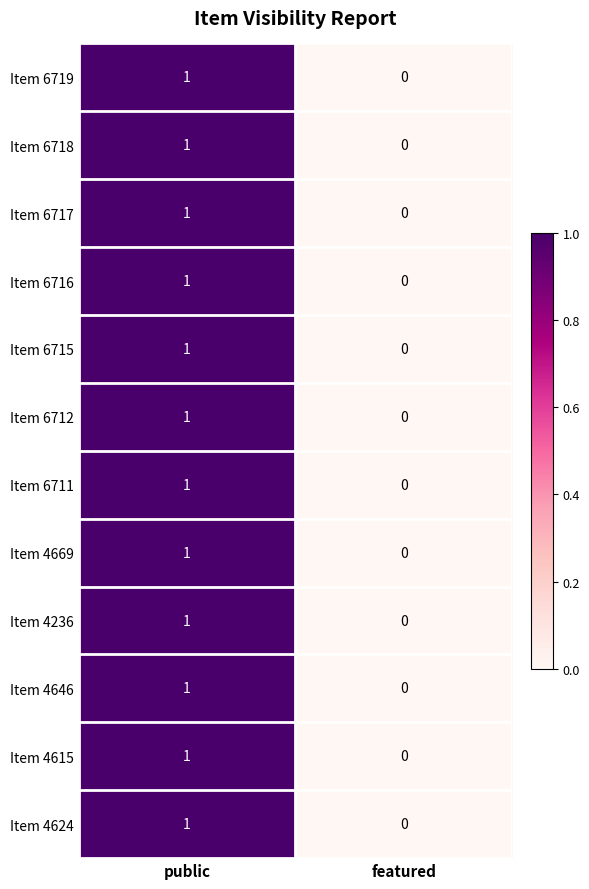

List the labels in order of Item 4646 value, largest first.

public, featured